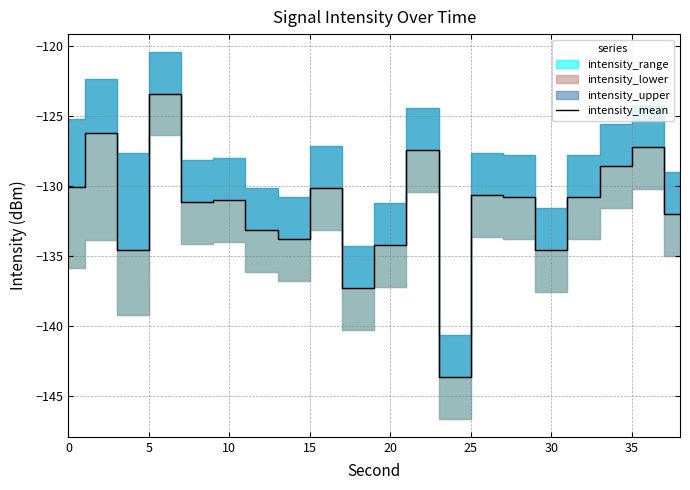

True or false: intensity_mean has a value of -48.8 at 30.

False